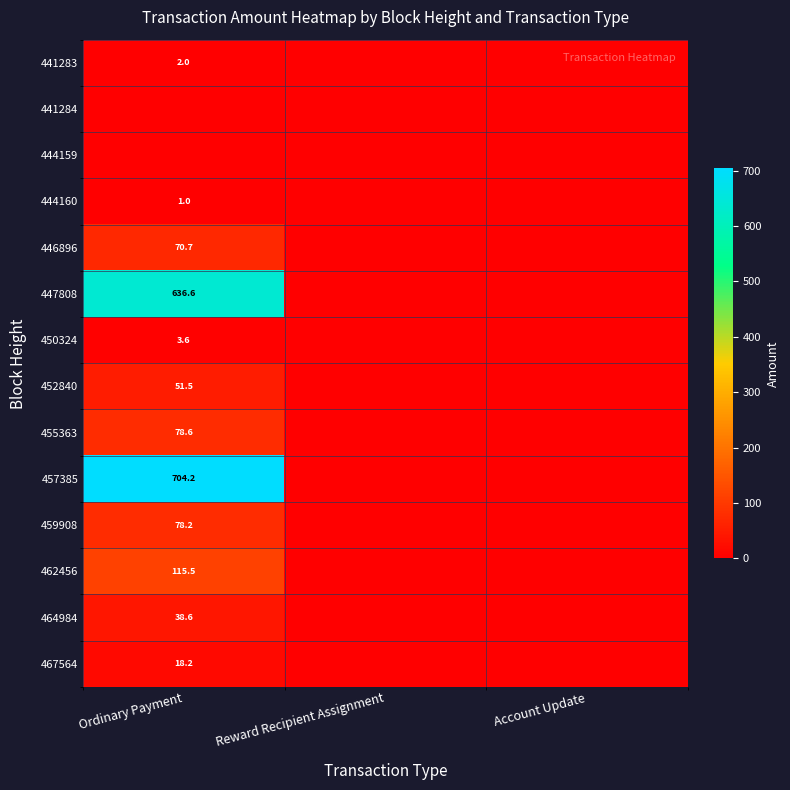

List the labels in order of 457385 value, largest first.

Ordinary Payment, Reward Recipient Assignment, Account Update